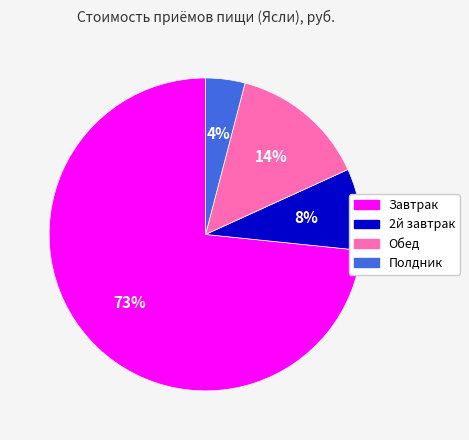

Is there any slice that represents more than half of the pie?

Yes